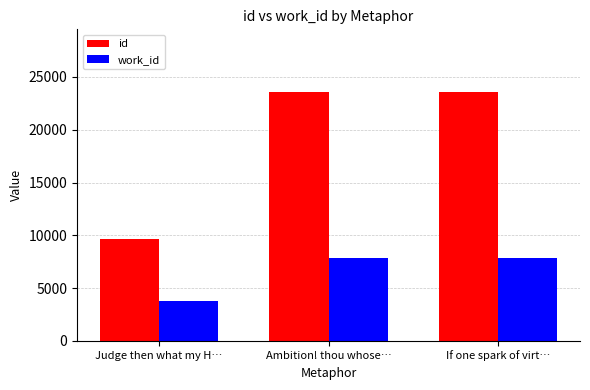

What is the minimum value shown in the chart?

3759